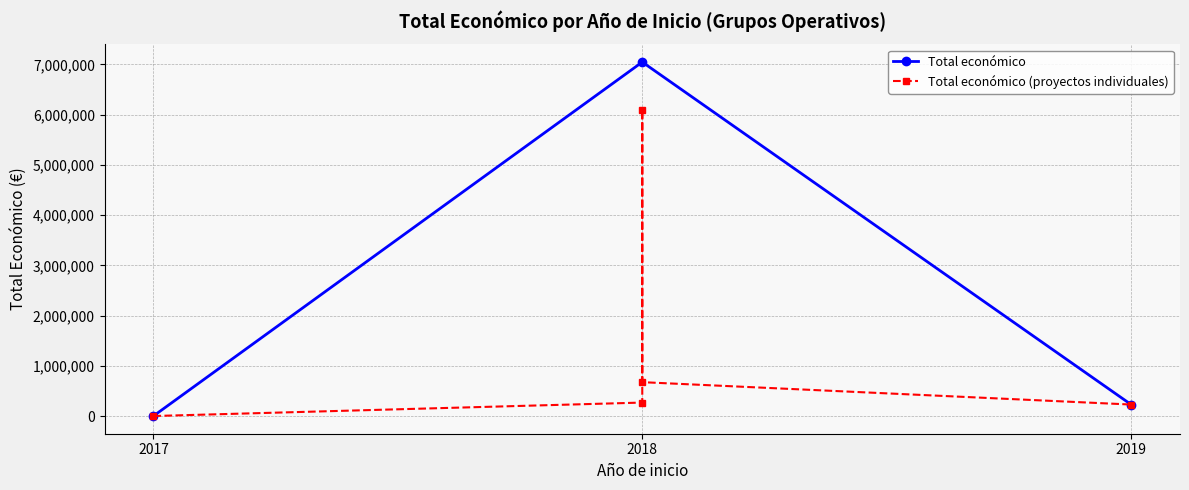

What is the highest value of the Total económico series?

7046148